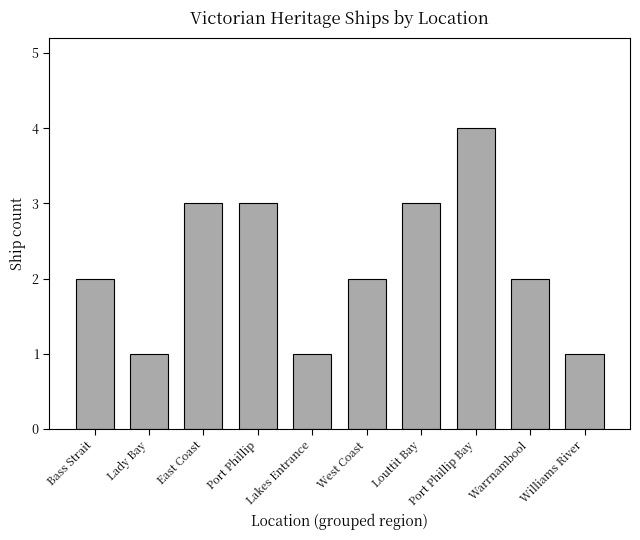

How many categories are shown in the chart?

10